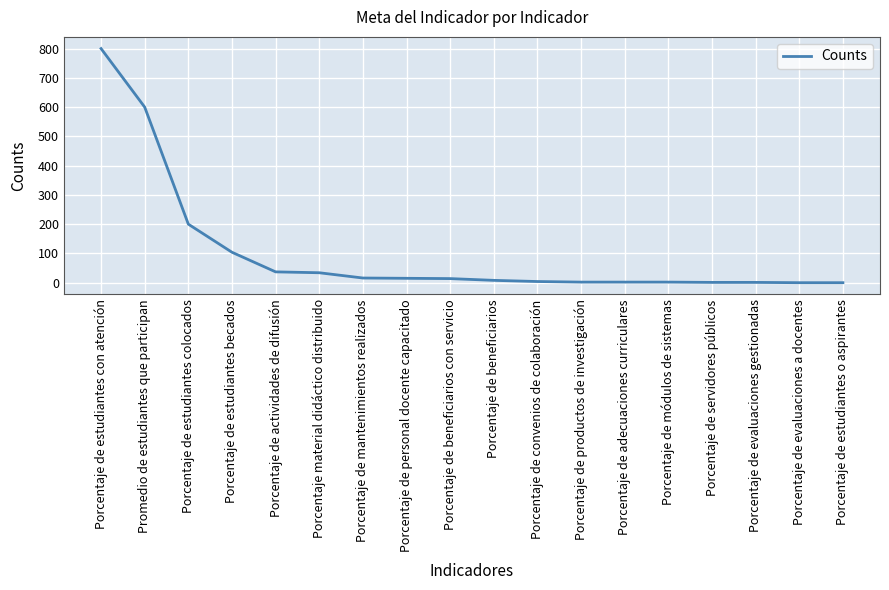

The value at Promedio de estudiantes que participan is 600. True or false?

True